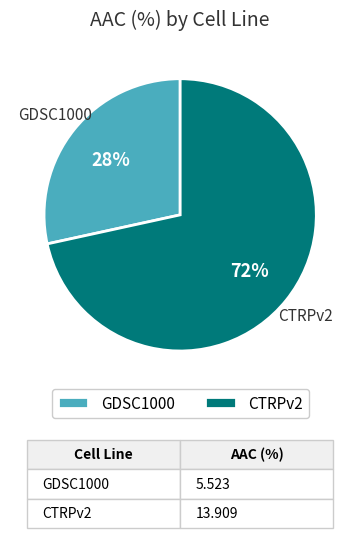

Rank the categories by value from lowest to highest.

GDSC1000, CTRPv2